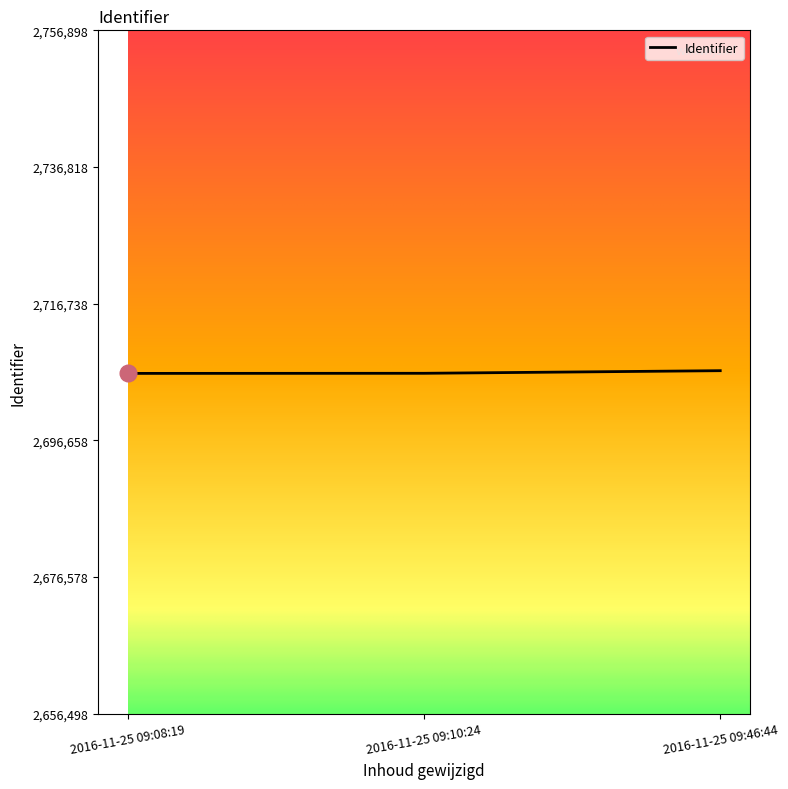

What is the maximum value shown in the chart?

2706898